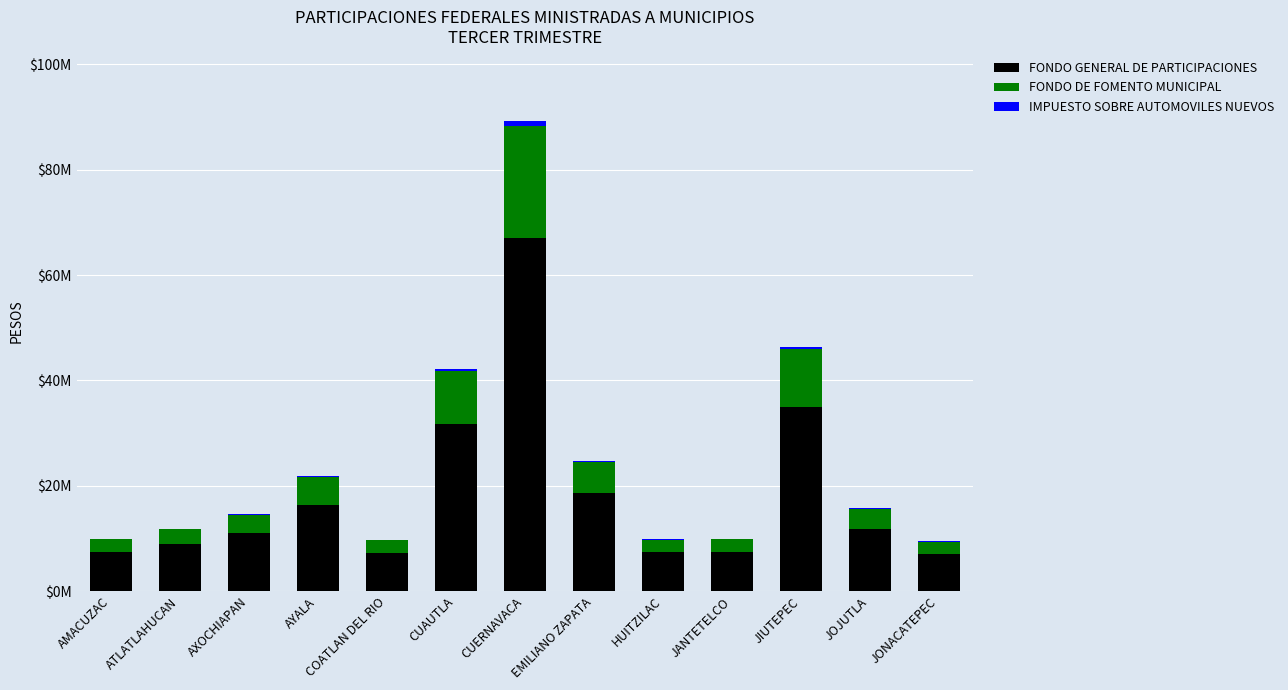

Is it true that FONDO DE FOMENTO MUNICIPAL equals 4559827 at ATLATLAHUCAN?

False